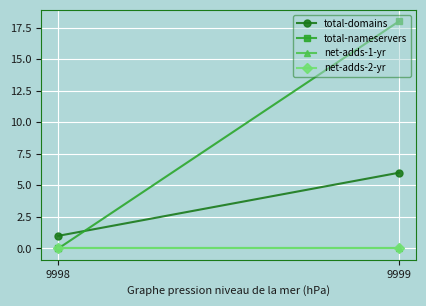

What is the greatest value displayed?

18